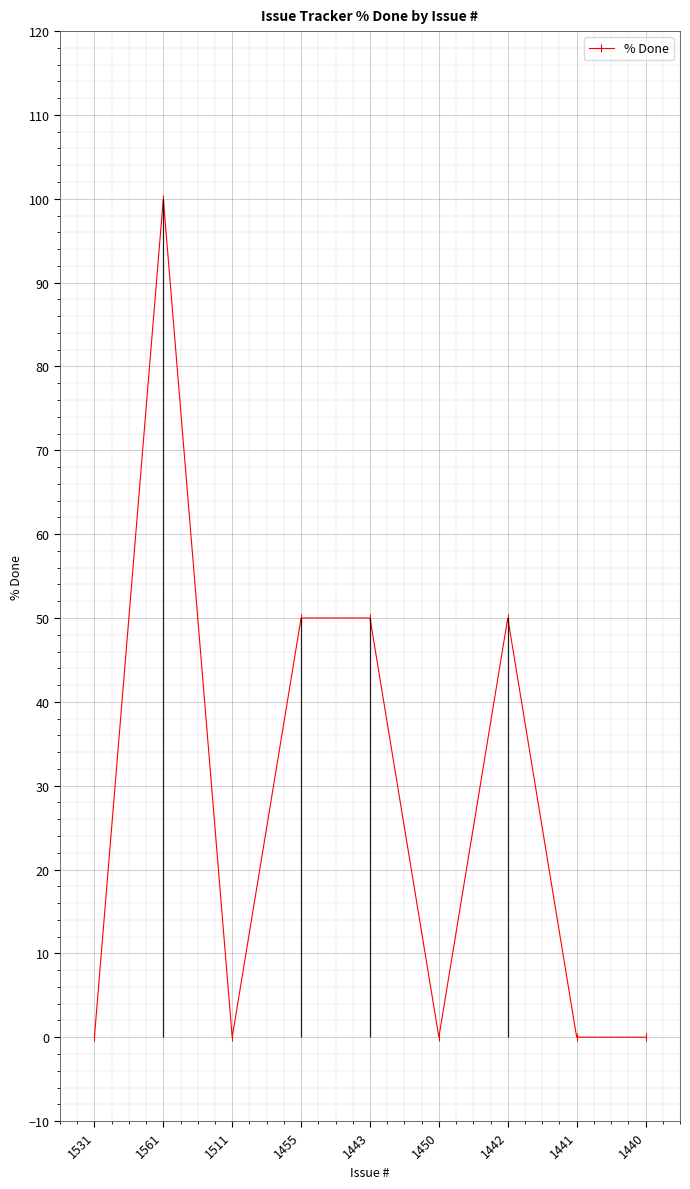

How many data points are above 0?

4